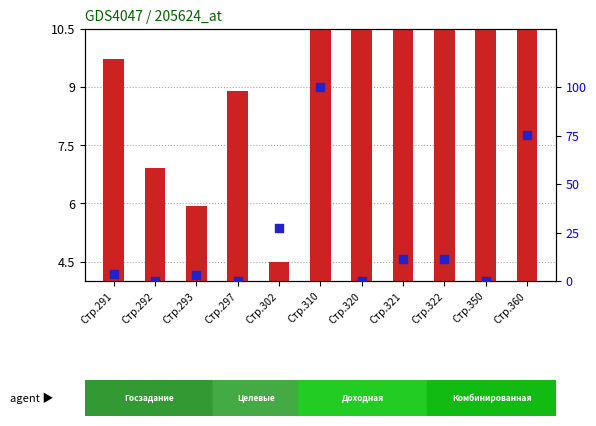

At how many categories does at least one series exceed 59?

2